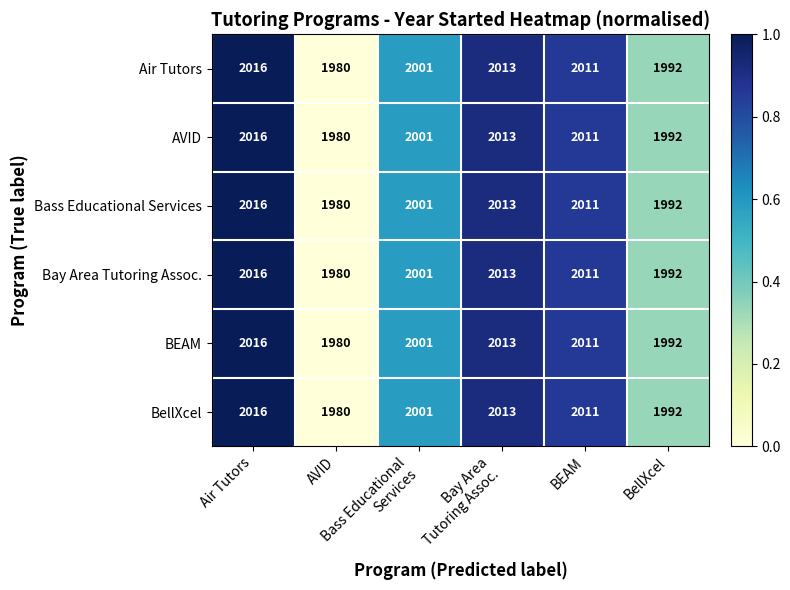

What is the smallest value displayed?

1980